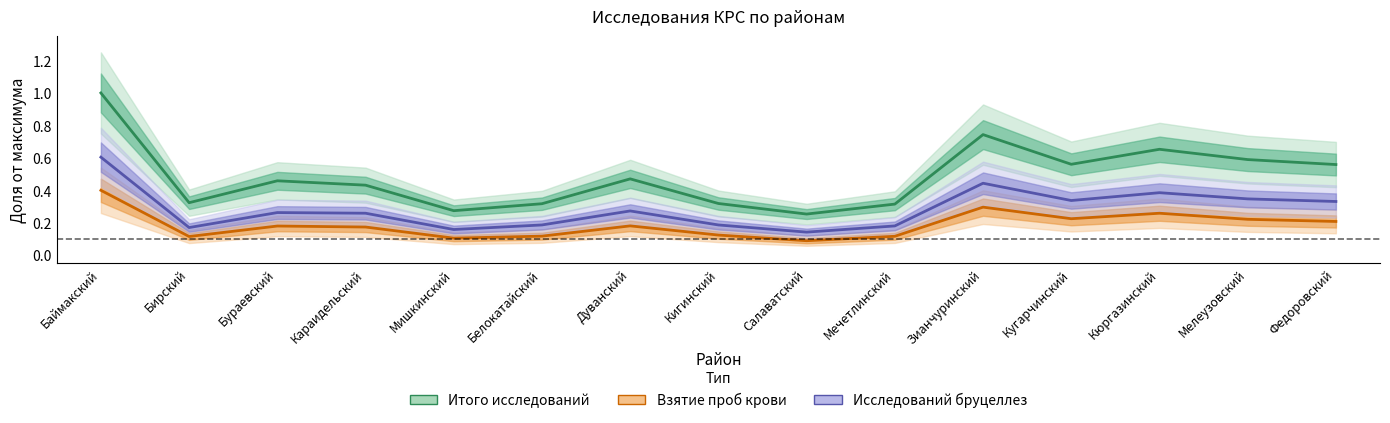

Which series changed the most between Баймакский and Мечетлинский?

Итого исследований